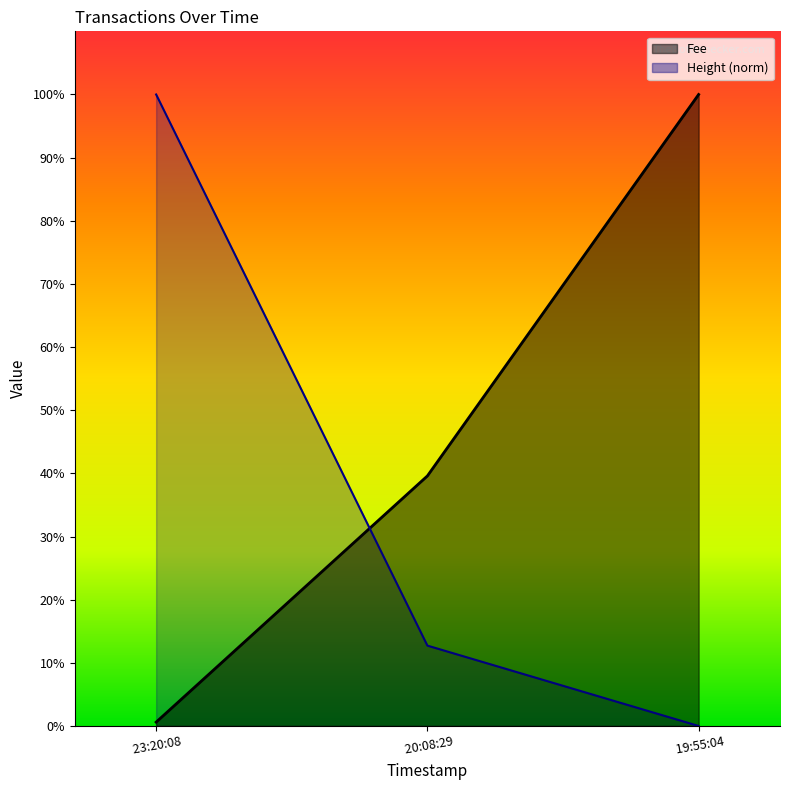

What is the total value across all series at 23:20:08?

1.0